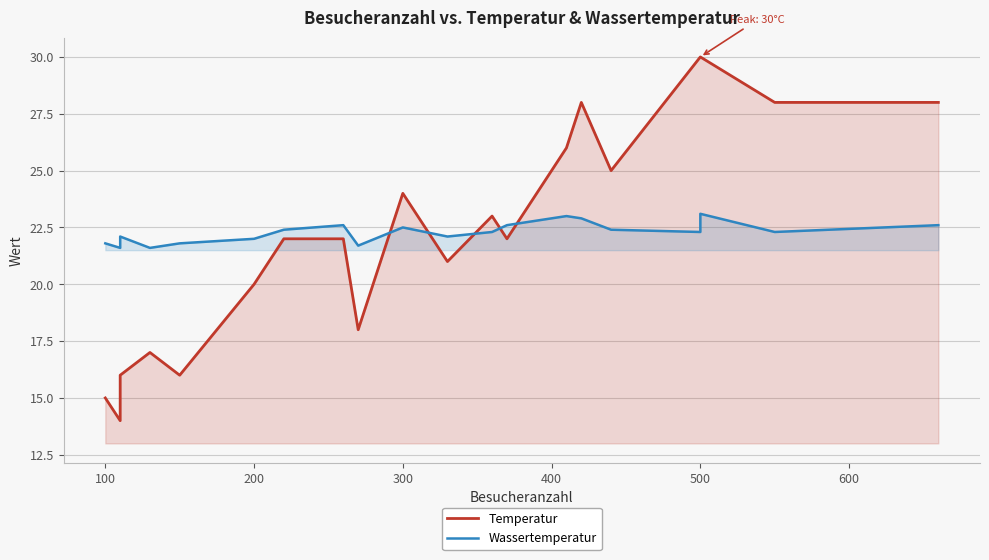

Rank the series by their average value, from lowest to highest.

Temperatur, Wassertemperatur